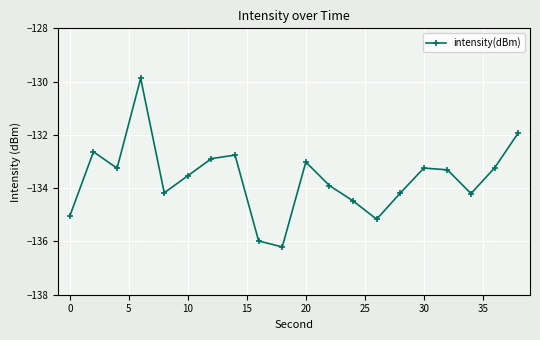

True or false: there are more than 0 points higher than both neighbors.

True